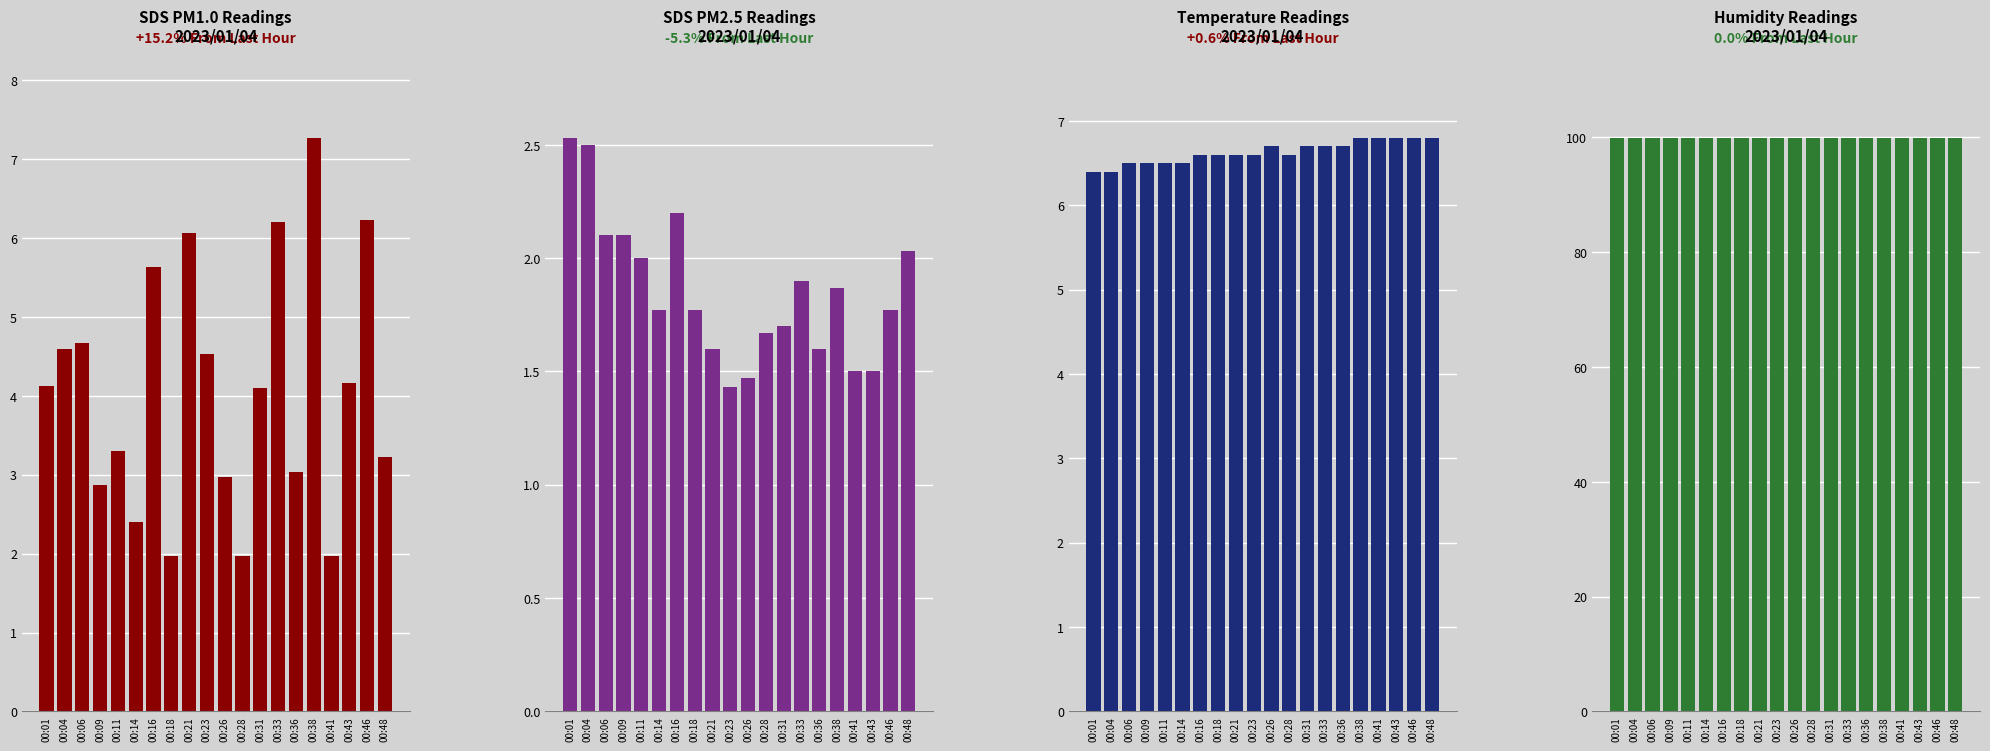

What is the value of the Humidity bar at the 16th from the left?

99.9